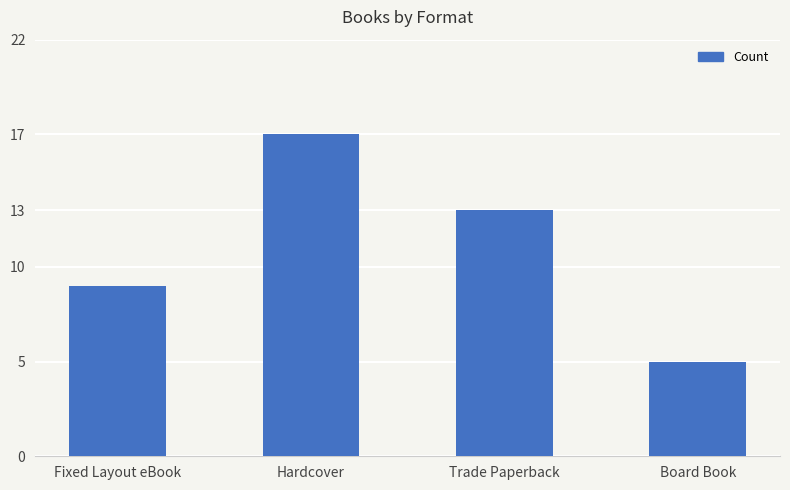

What position from the left is Hardcover?

2